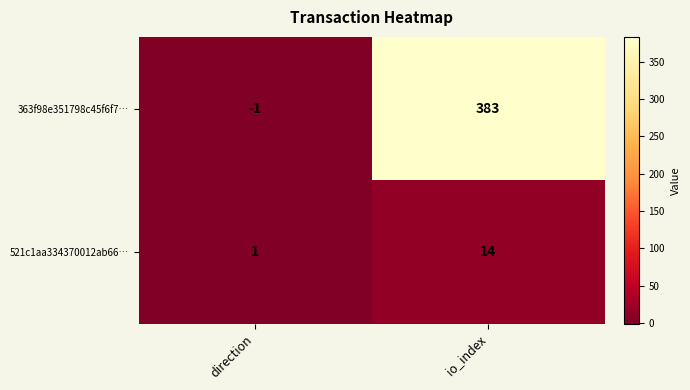

What is the difference between the highest and lowest values at io_index?

369